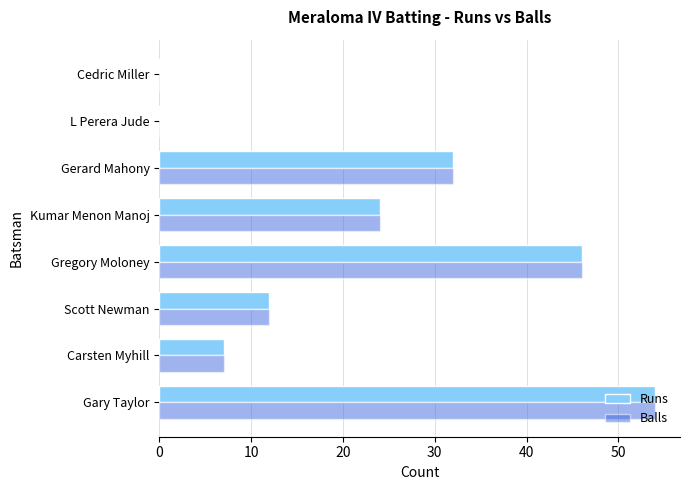

Is the value of Balls at Gregory Moloney greater than the value of Runs at Carsten Myhill?

Yes